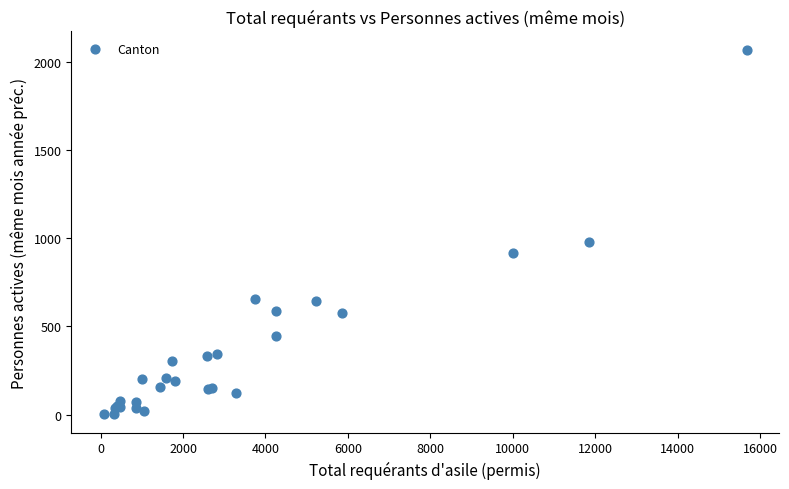

What Y value in the scatter plot is closest to 1036?

981